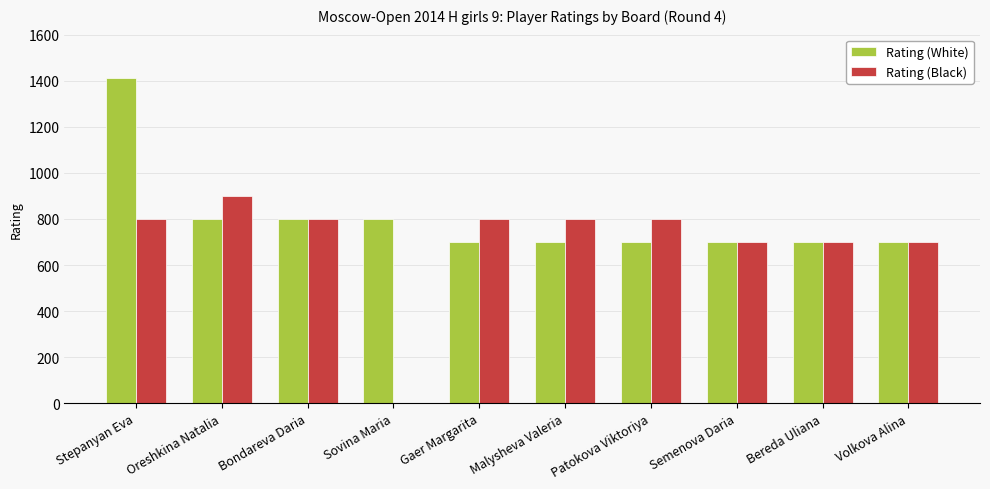

Between Stepanyan Eva and Bondareva Daria, which series saw the biggest shift?

Rating (White)